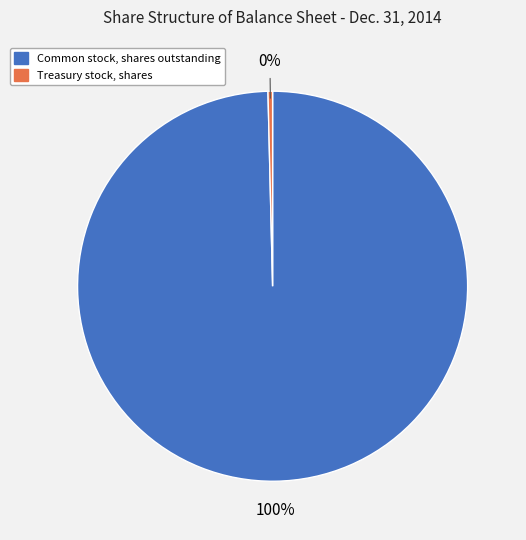

To the nearest percent, what is the average slice percentage?

50%